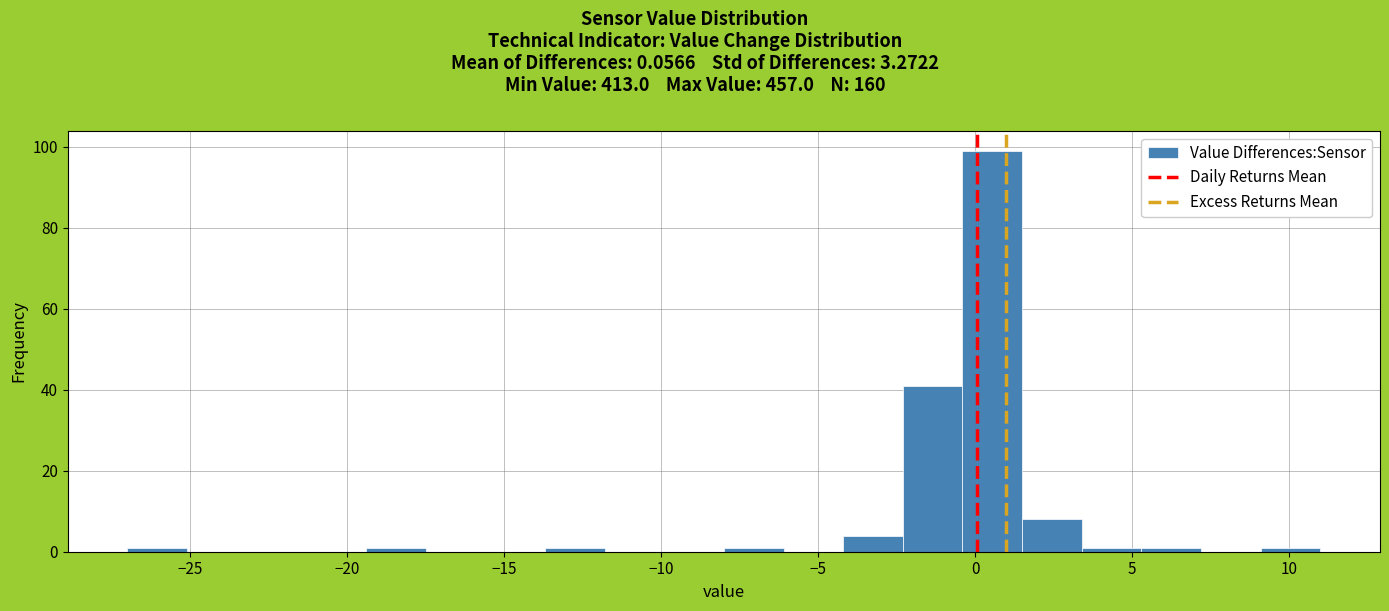

Read against the x-axis, roughly where is the centre of the tallest bar?

0.5